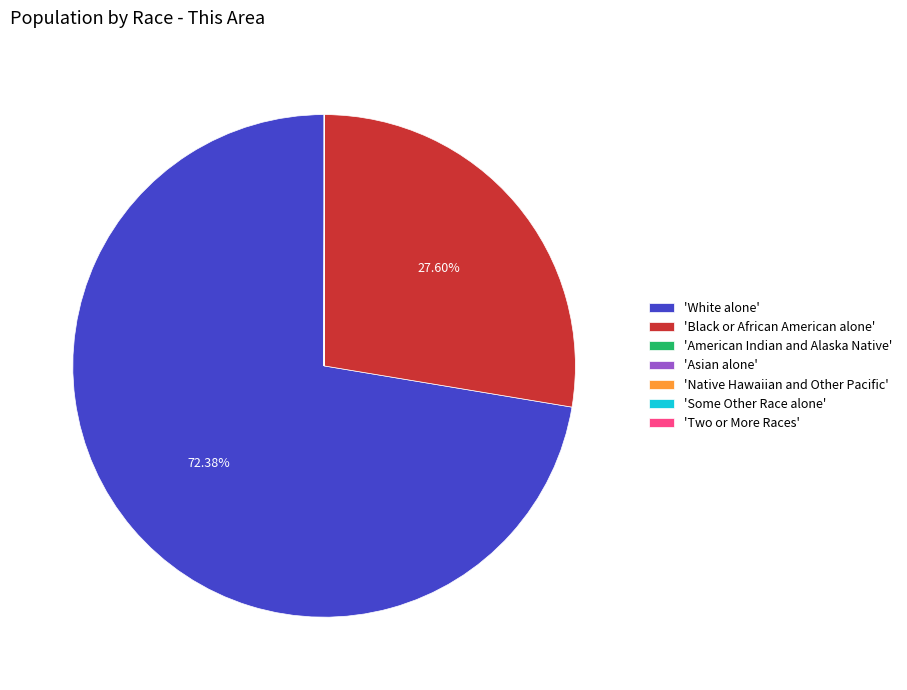

Which category has the biggest portion of the pie?

'White alone'